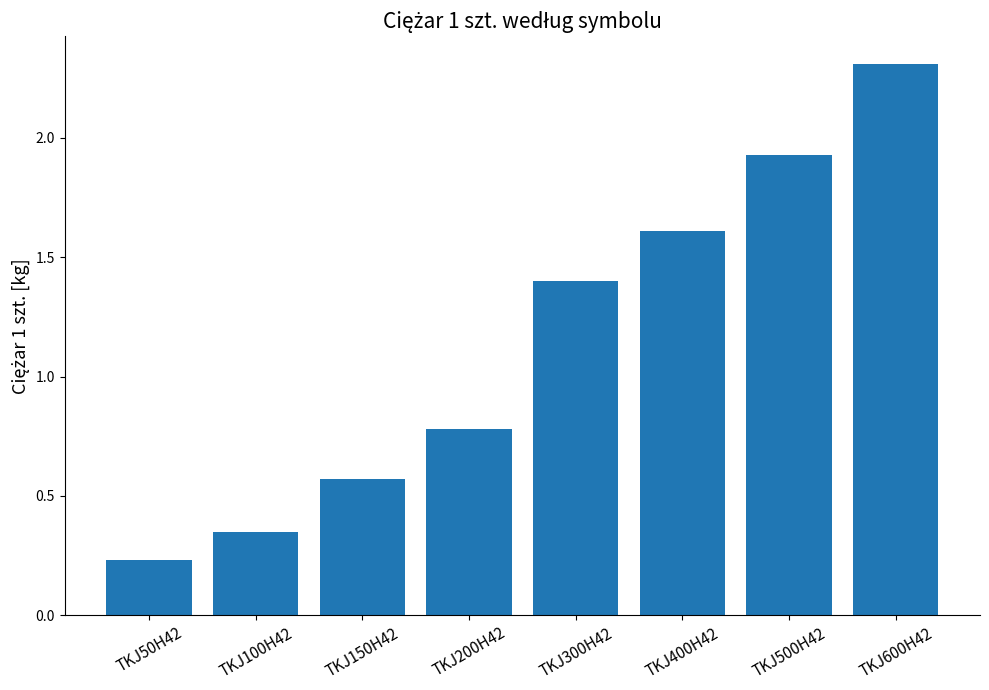

Rank the categories by value from highest to lowest.

TKJ600H42, TKJ500H42, TKJ400H42, TKJ300H42, TKJ200H42, TKJ150H42, TKJ100H42, TKJ50H42